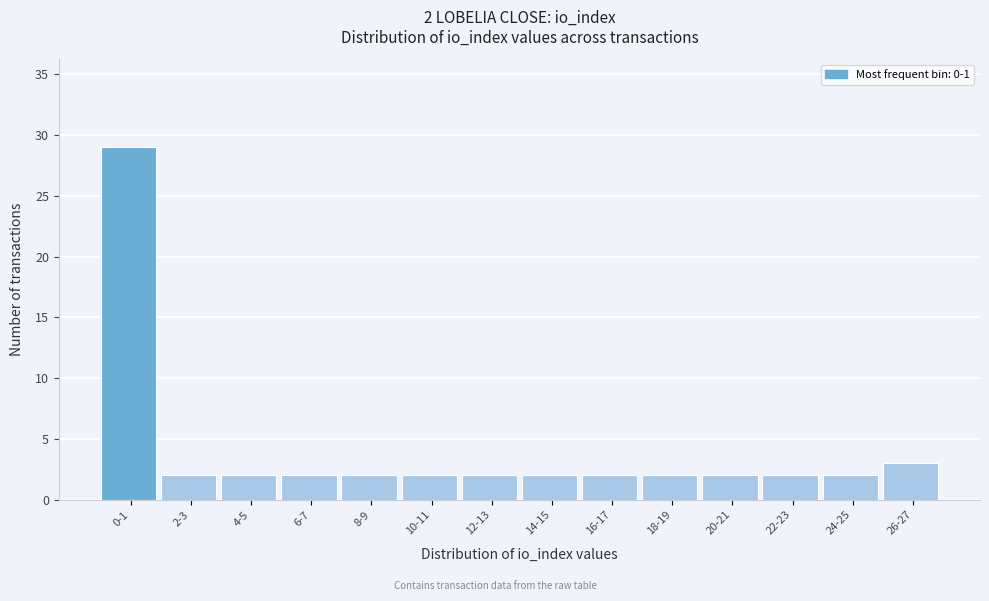

Reading left to right, what are all the values shown in this chart?

29	2	2	2	2	2	2	2	2	2	2	2	2	3